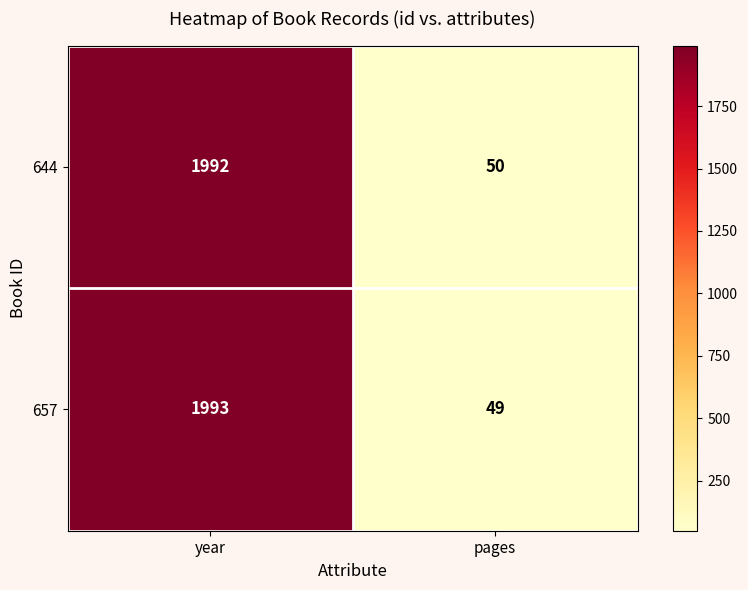

At which category is the sum across all series the highest?

year